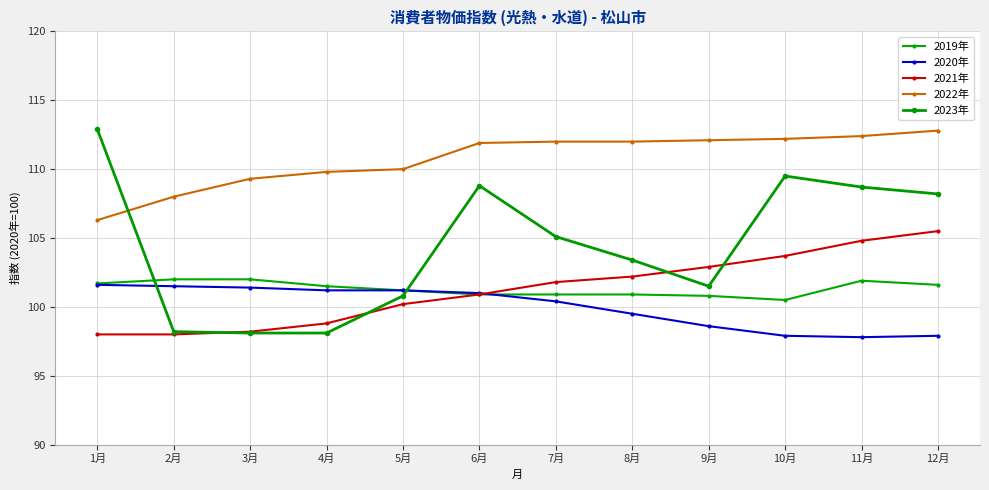

True or false: 2020年 has a value of 134.9 at 4月.

False